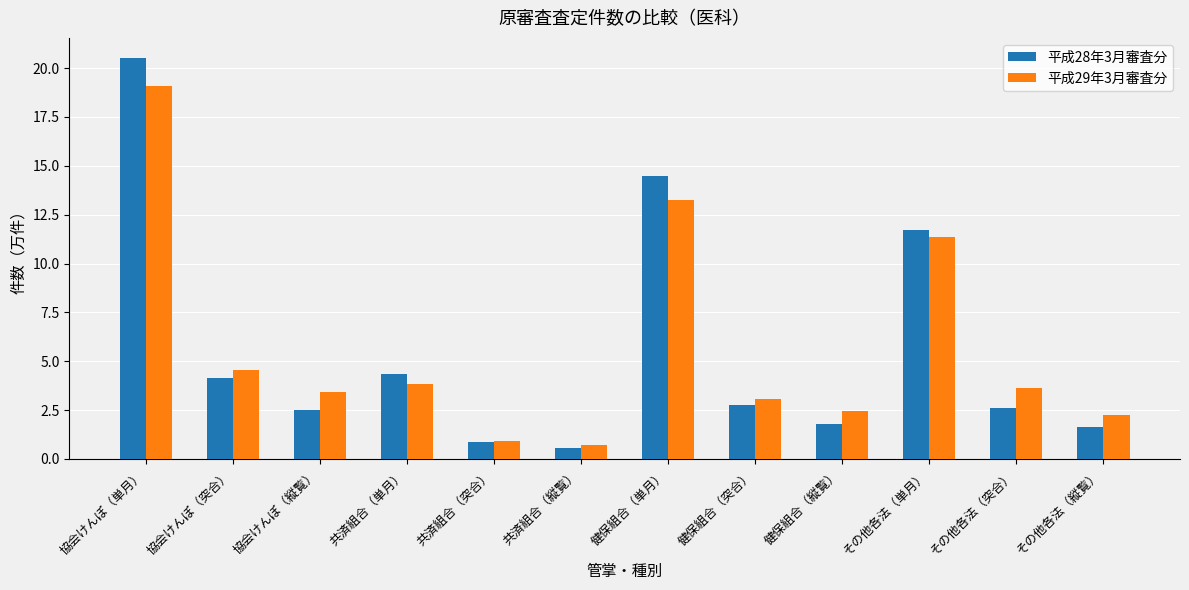

At how many categories does at least one series exceed 13?

2